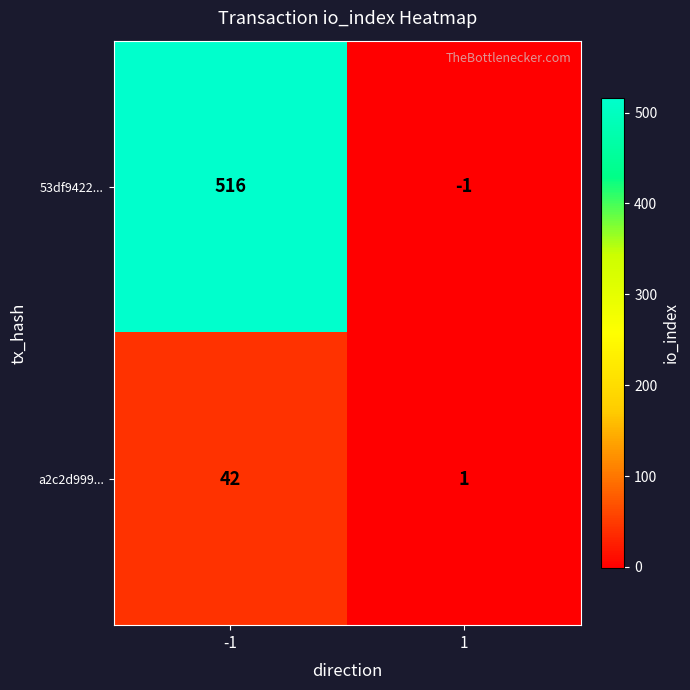

What is the sum of all a2c2d999... values?

43